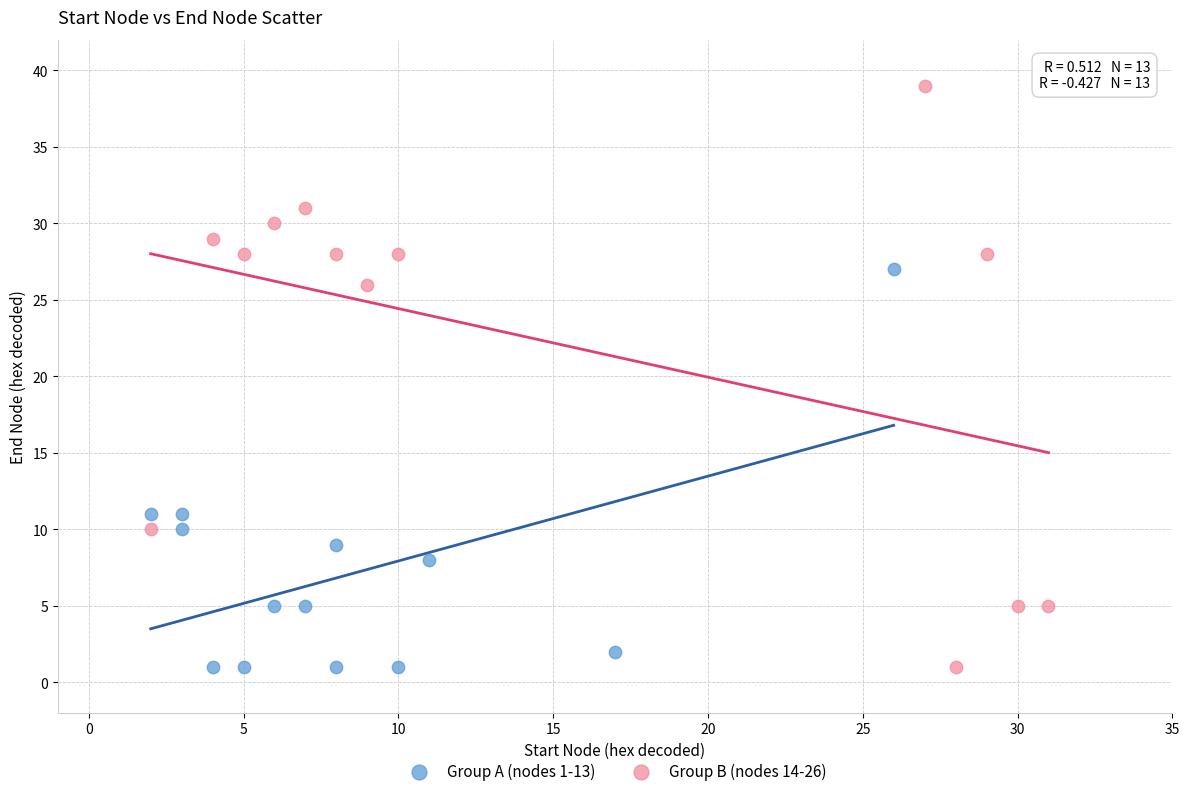

Which series reaches the maximum Y coordinate?

Group B (nodes 14-26)